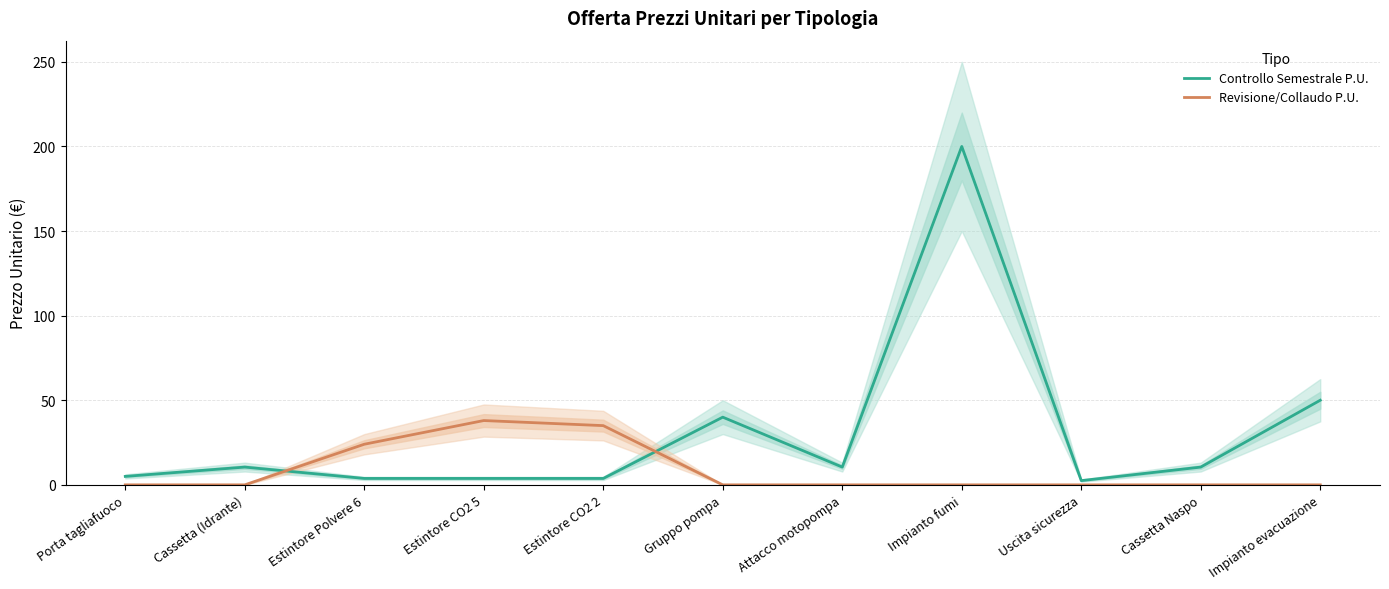

How many interior local valleys does the Controllo Semestrale P.U. series have?

2